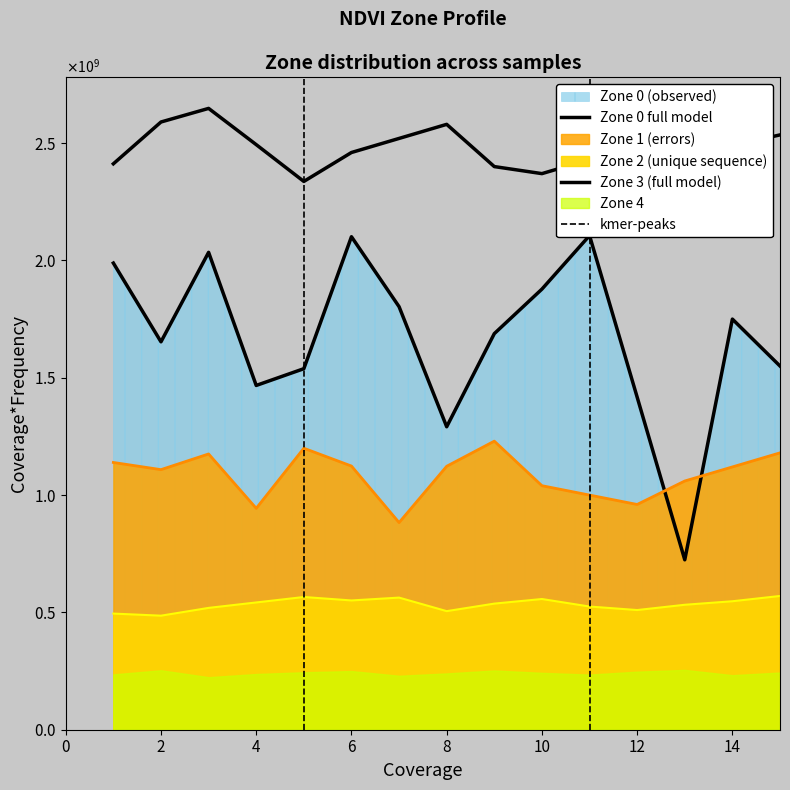

Where is Zone 0 NDVI nearest to the value 1415108665?

12